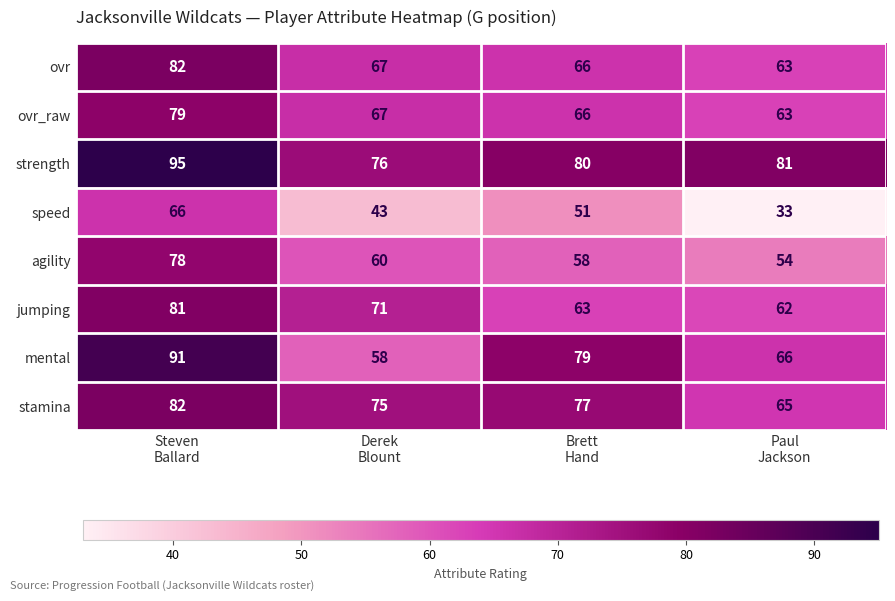

What is the smallest value displayed?

33